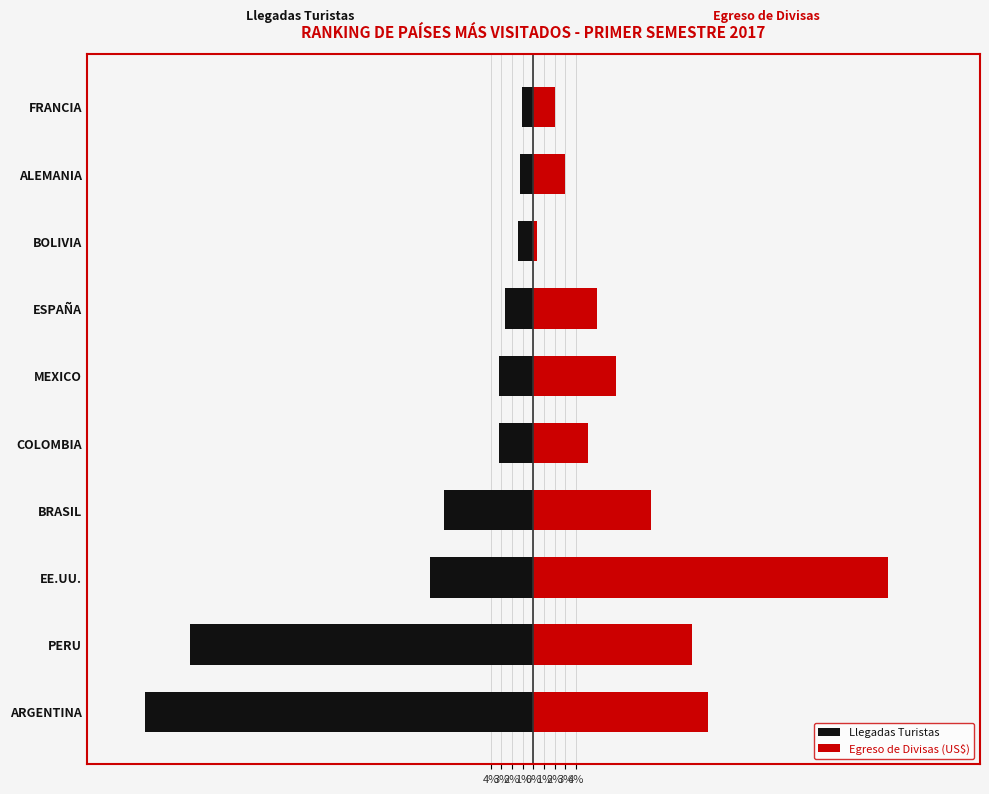

The Egreso de Divisas (US$) series shows 33.3 at EE.UU.. True or false?

True